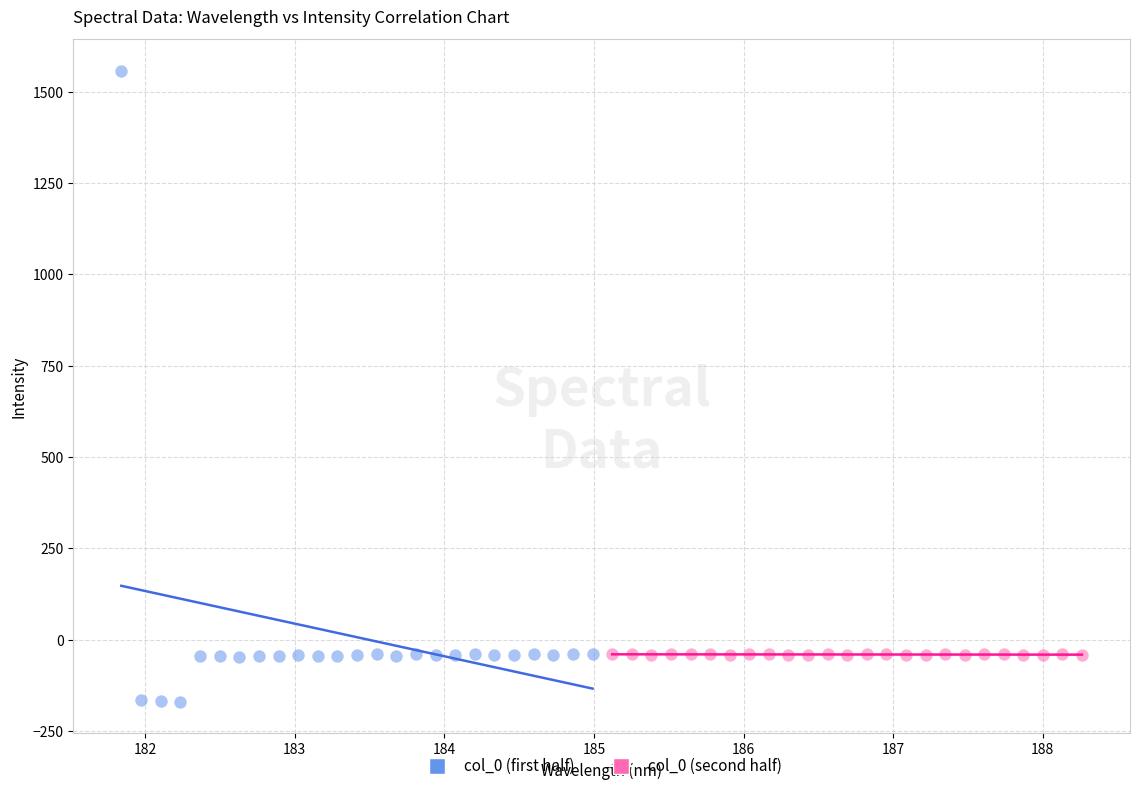

What are all the series names shown in the legend?

col_0 (first half), col_0 (second half)